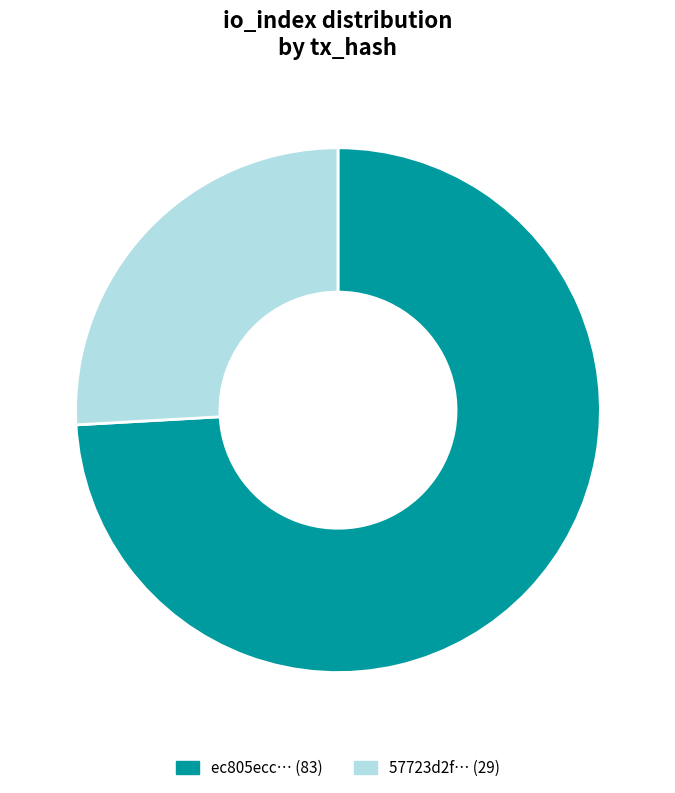

Between 57723d2f… (29) and ec805ecc… (83), which is larger?

ec805ecc… (83)